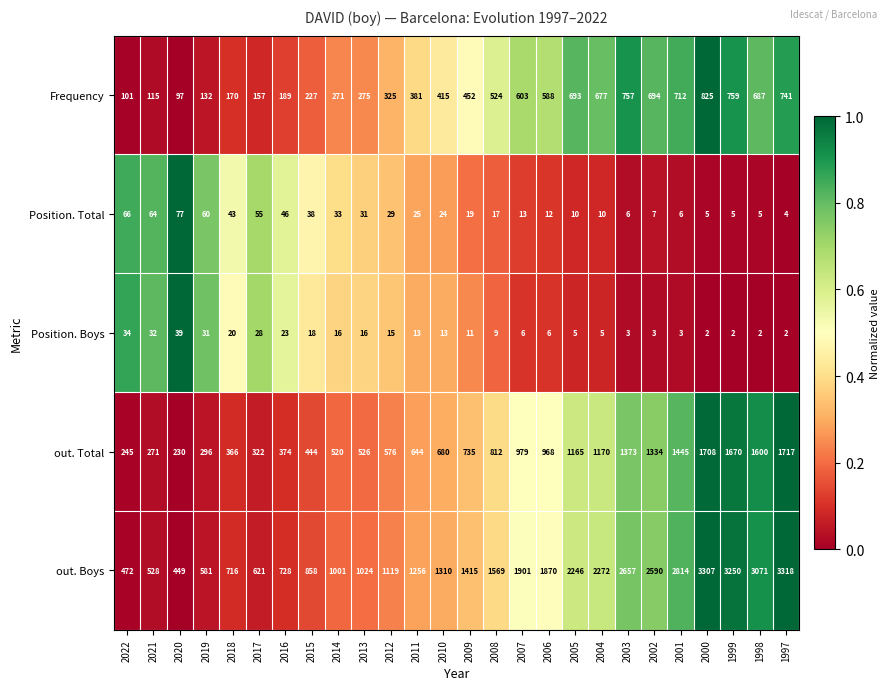

At which category is the sum across all series the highest?

2000